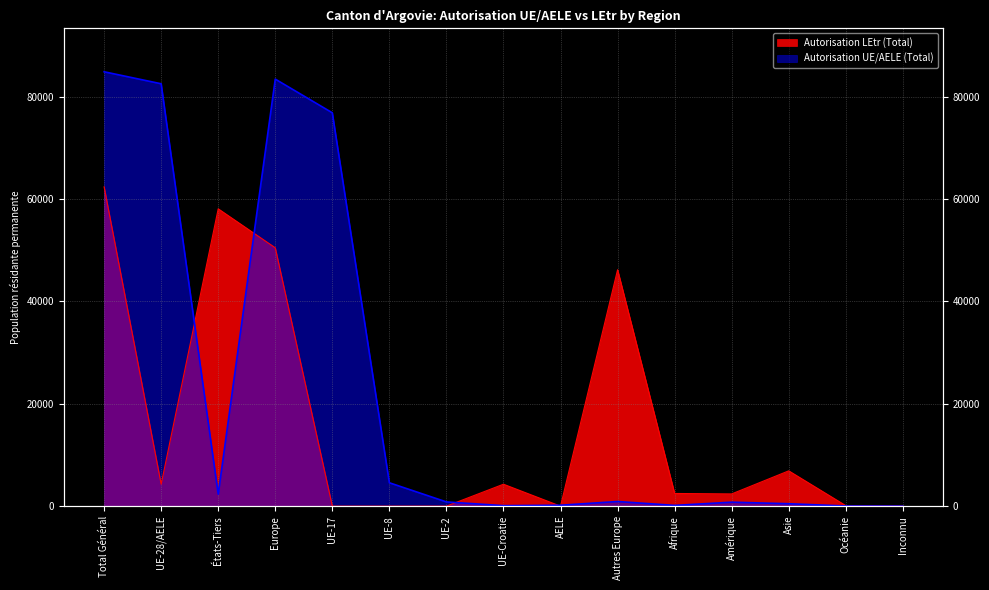

Rank the series at Europe from highest to lowest value.

Autorisation UE/AELE (Total), Autorisation LEtr (Total)